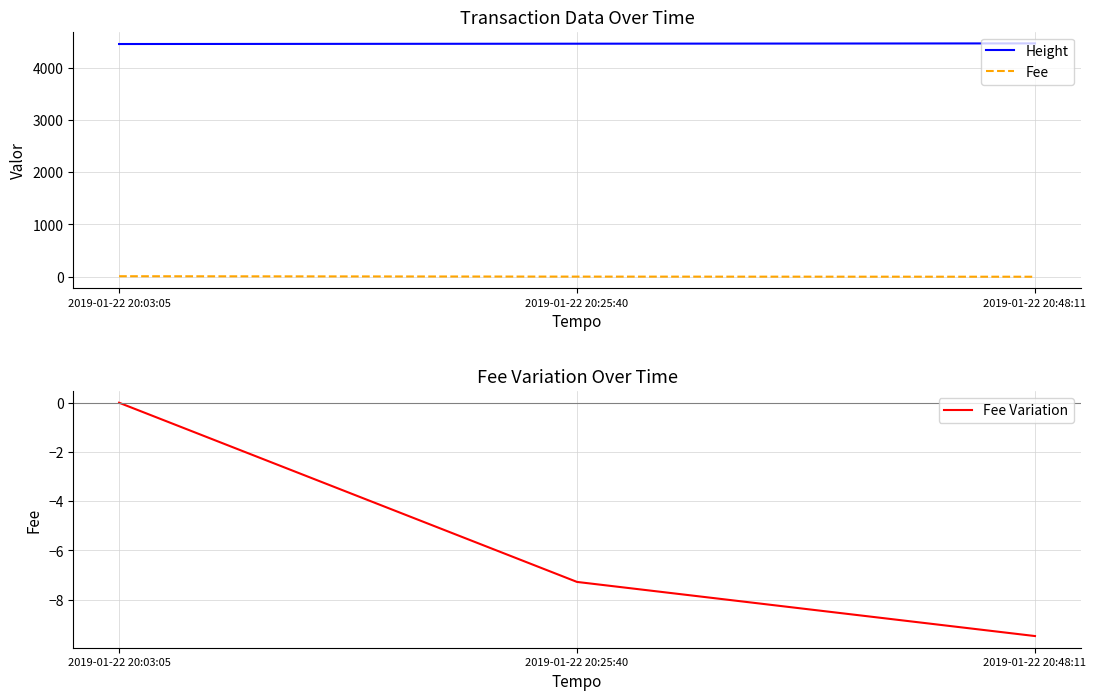

Which label corresponds to the smallest value in the chart?

2019-01-22 20:48:11